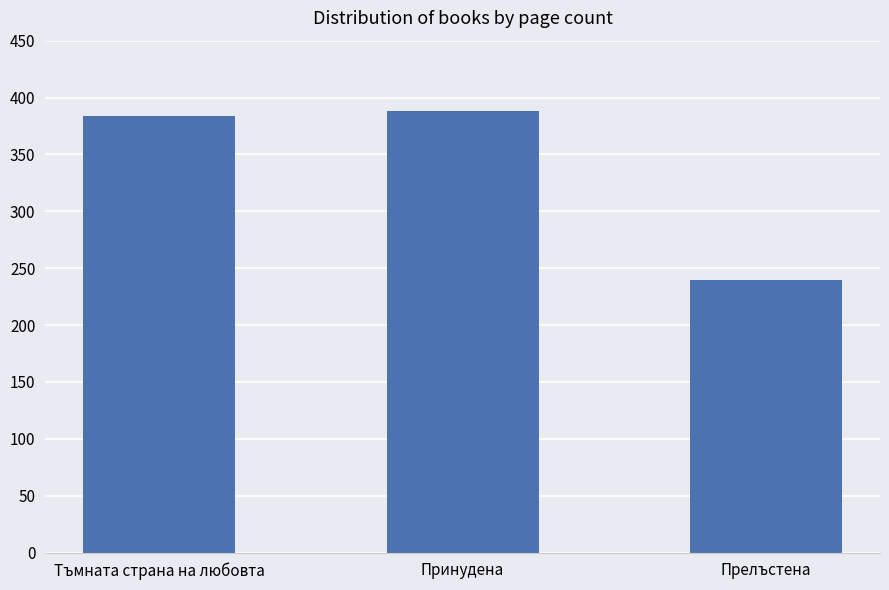

How many bars are there in total?

3